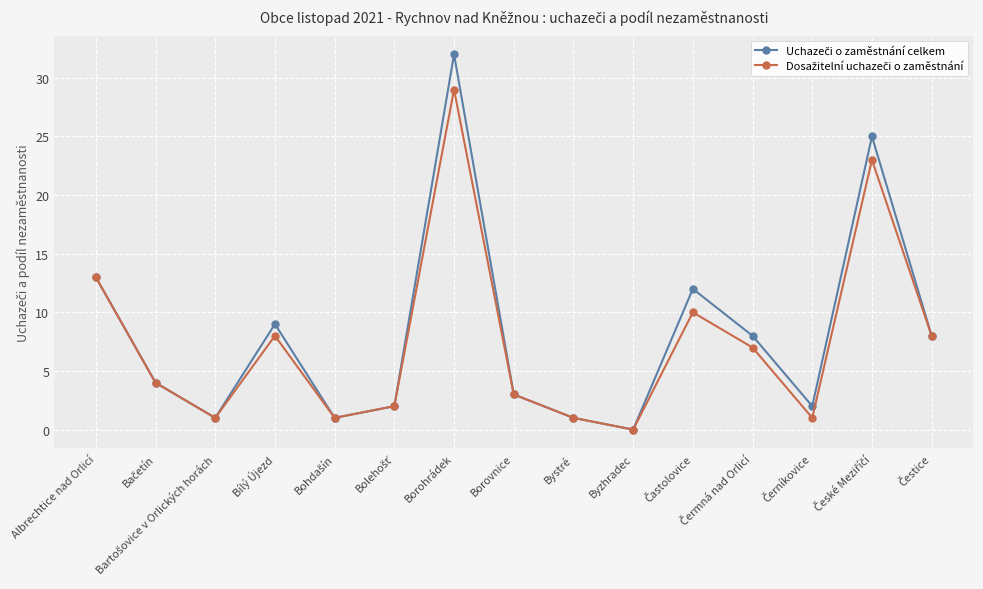

At which category is the sum across all series the highest?

Borohrádek